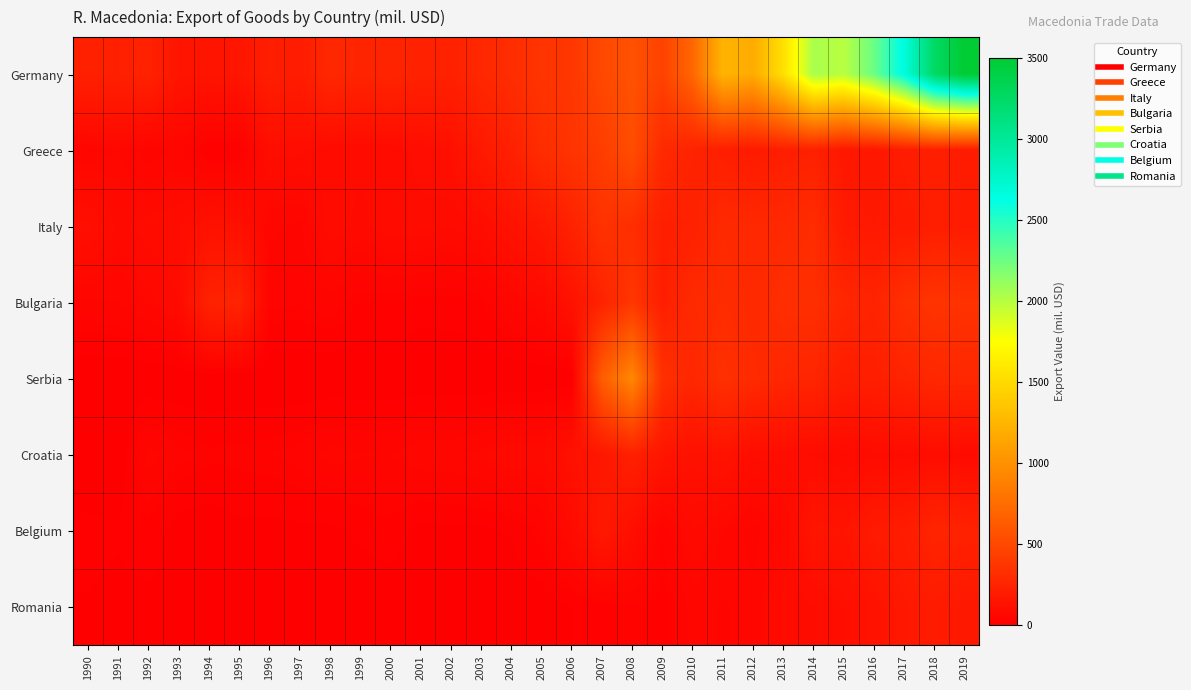

At which category is the sum across all series the highest?

2019